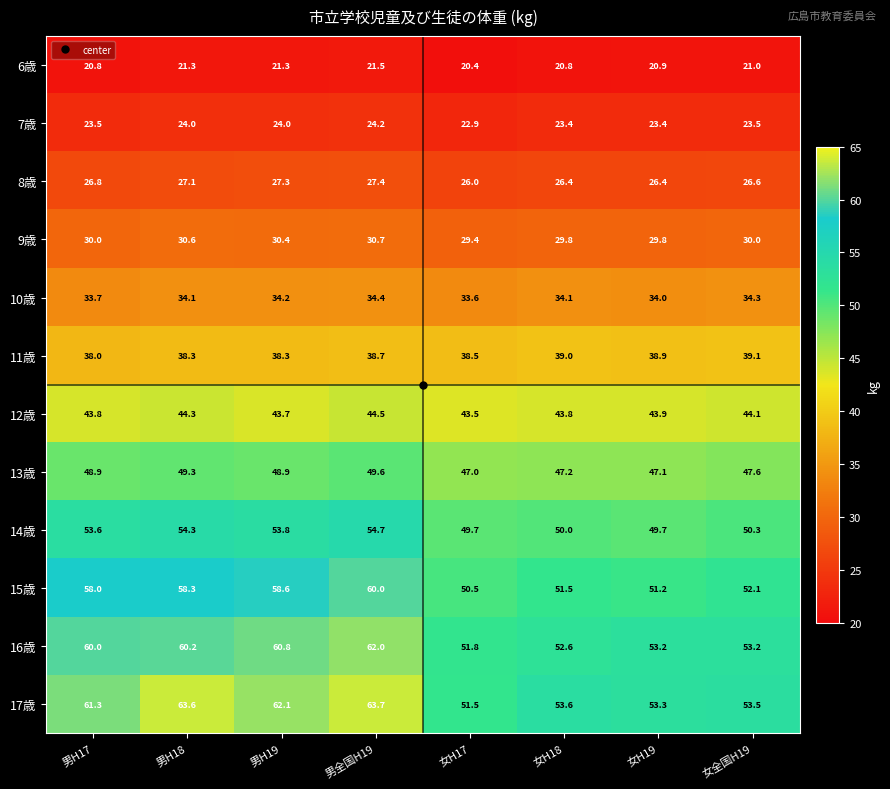

Rank the series by their maximum value, from lowest to highest.

6歳, 7歳, 8歳, 9歳, 10歳, 11歳, 12歳, 13歳, 14歳, 15歳, 16歳, 17歳